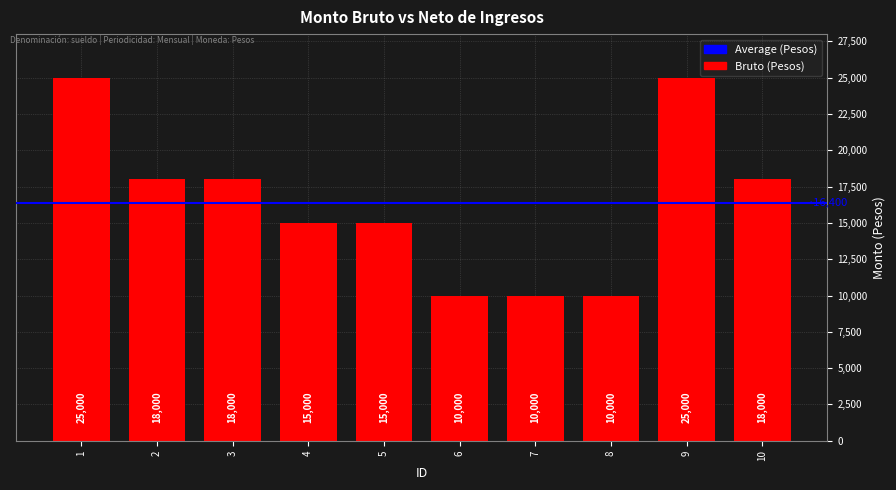

What is the value of the 2nd bar from the left?

18000